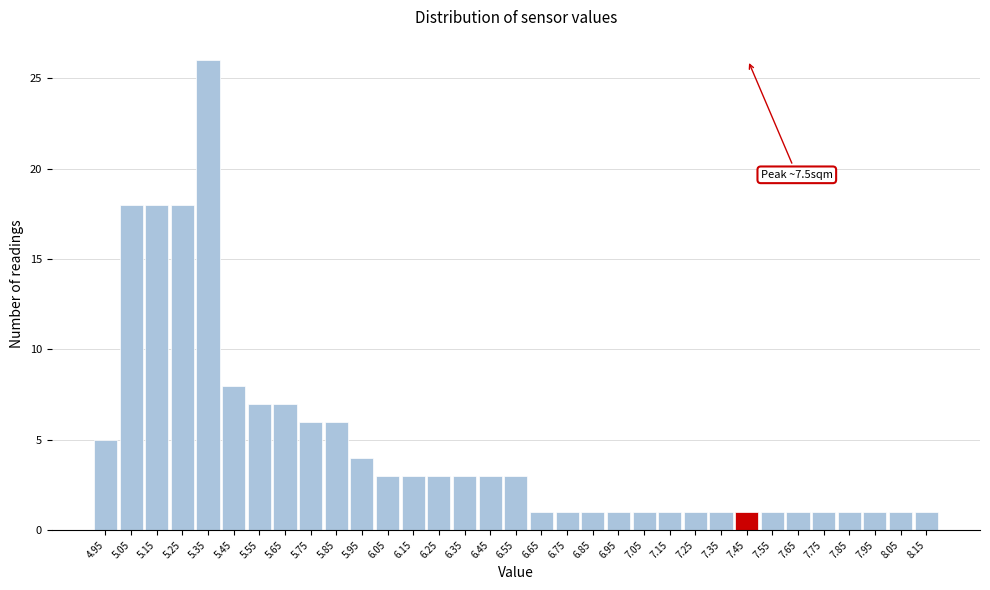

Is it true that the value at 6.15 is 3?

True